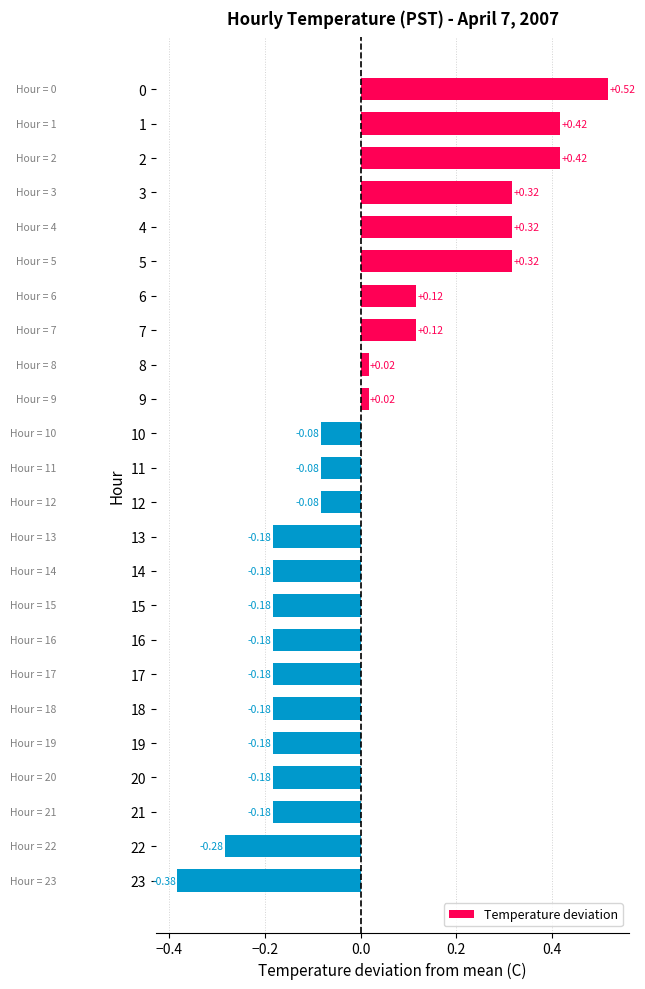

Which label corresponds to the smallest value in the chart?

23